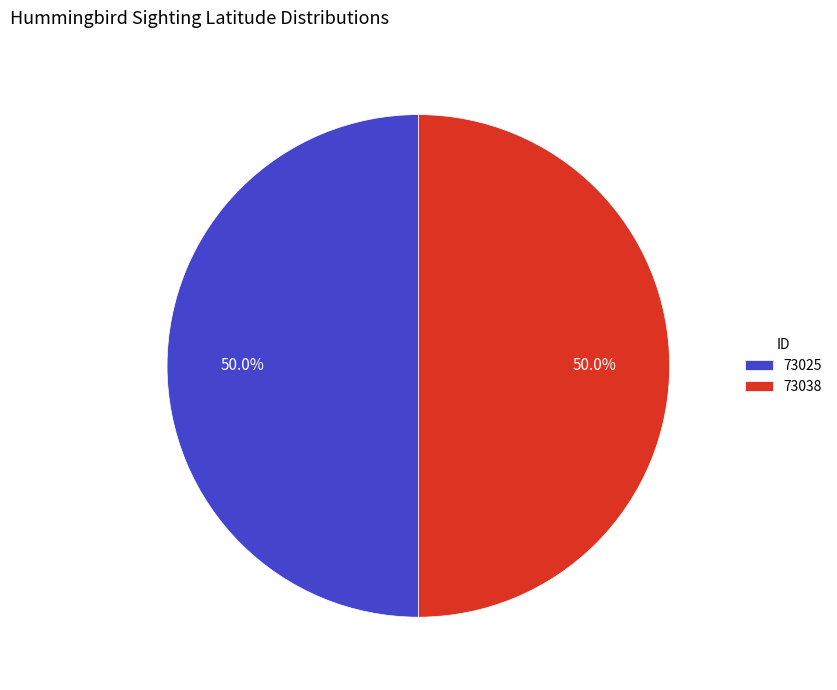

Approximately how many times larger is the value at 73038 compared to 73025?

1.0